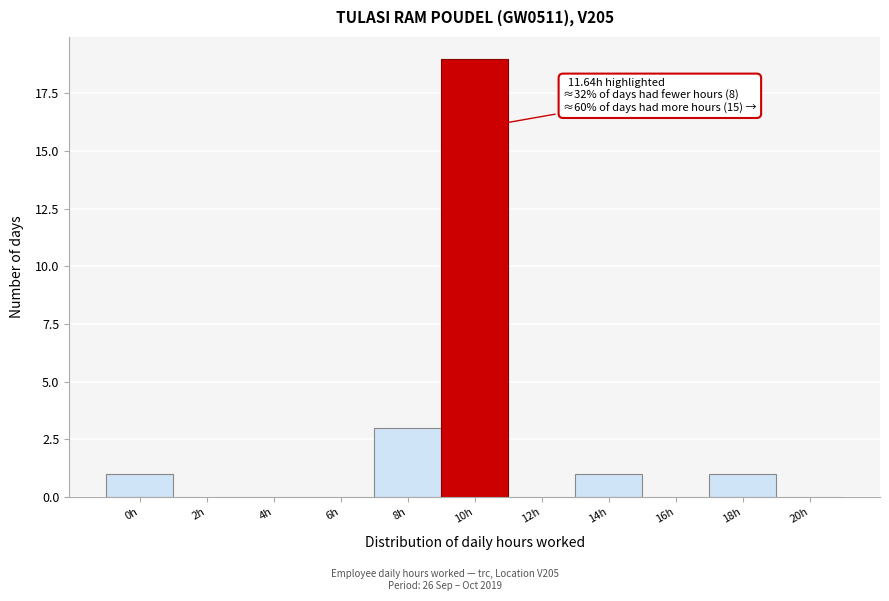

Reading right to left, list all the values displayed in this chart.

20h=0	18h=1	16h=0	14h=1	12h=0	10h=19	8h=3	6h=0	4h=0	2h=0	0h=1